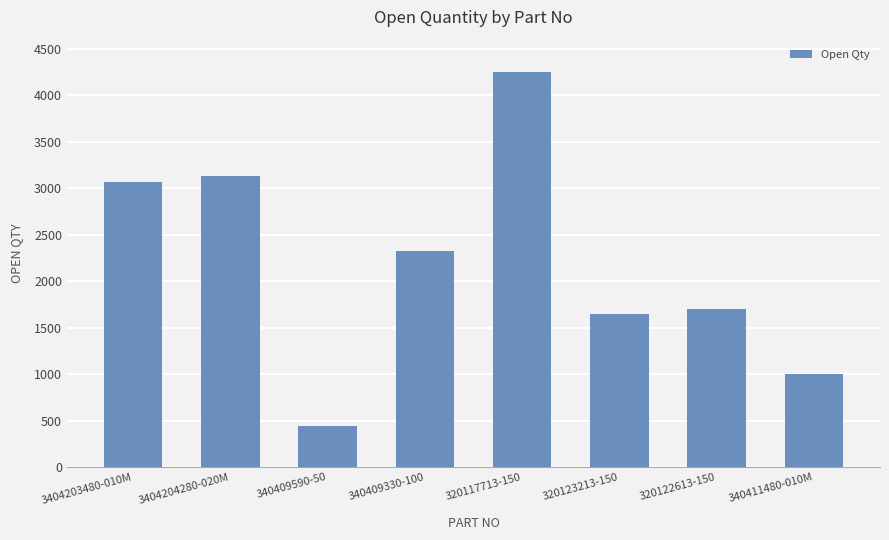

Reading right to left, extract all data points from this chart.

1000	1700	1647	4250	2328	441	3129	3064